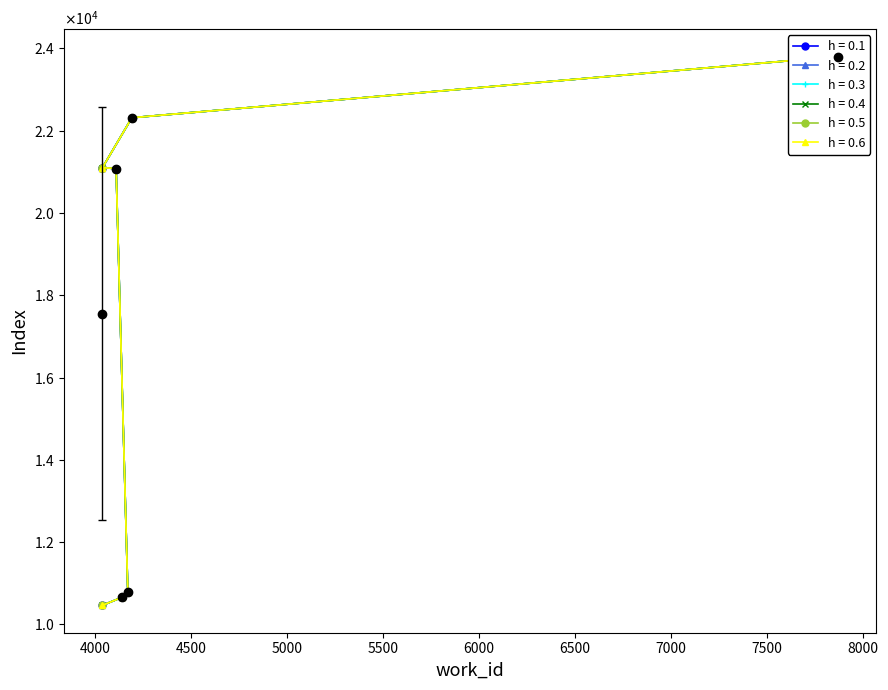

True or false: h = 0.5 and h = 0.2 intersect in this chart.

False